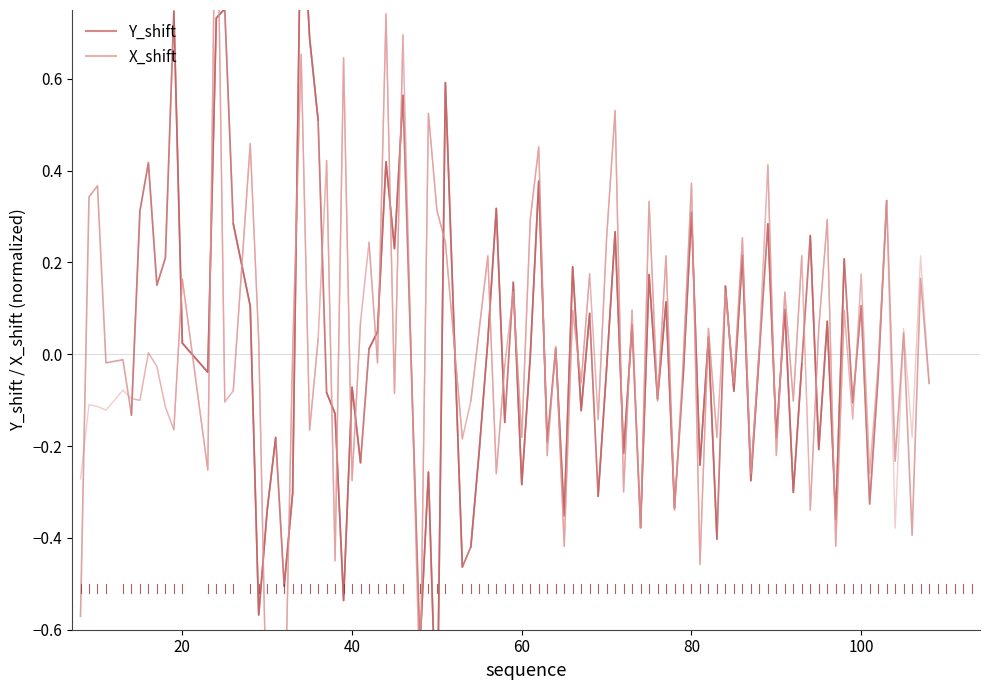

How many lines are shown in the chart?

2